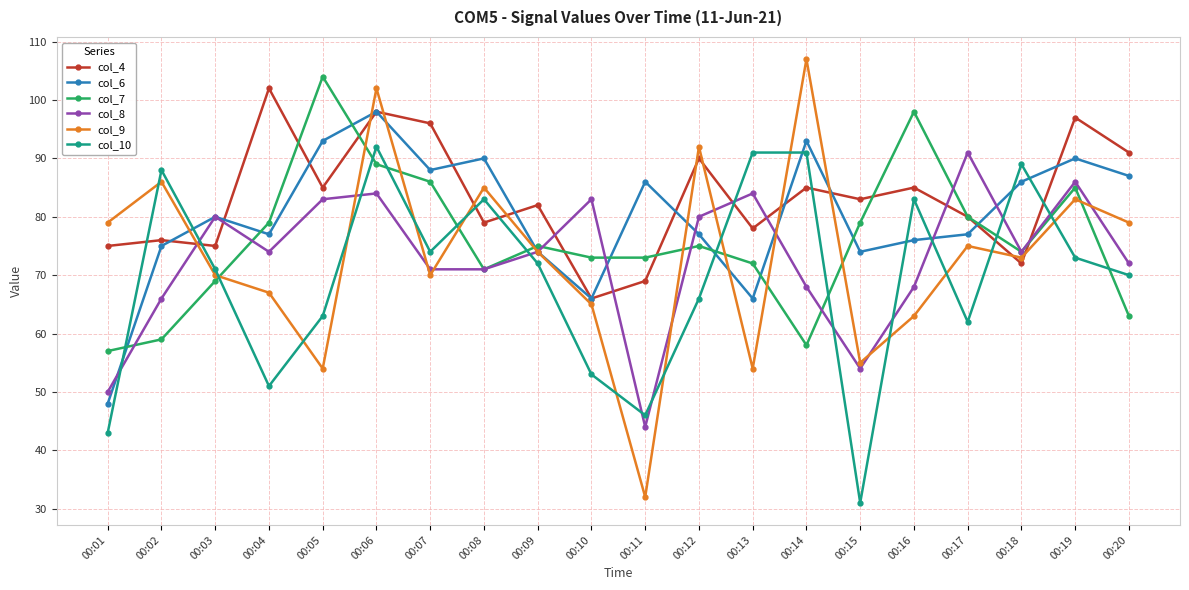

Which series has the largest total across all categories?

col_4